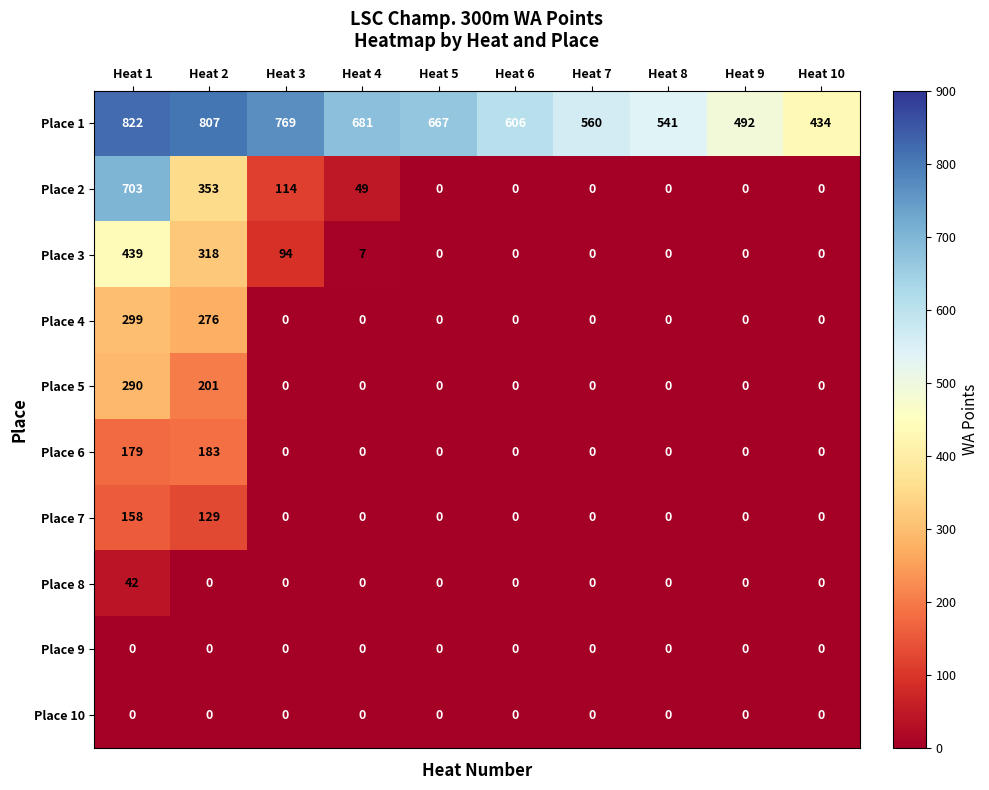

Which series has the widest spread of values?

Place 2